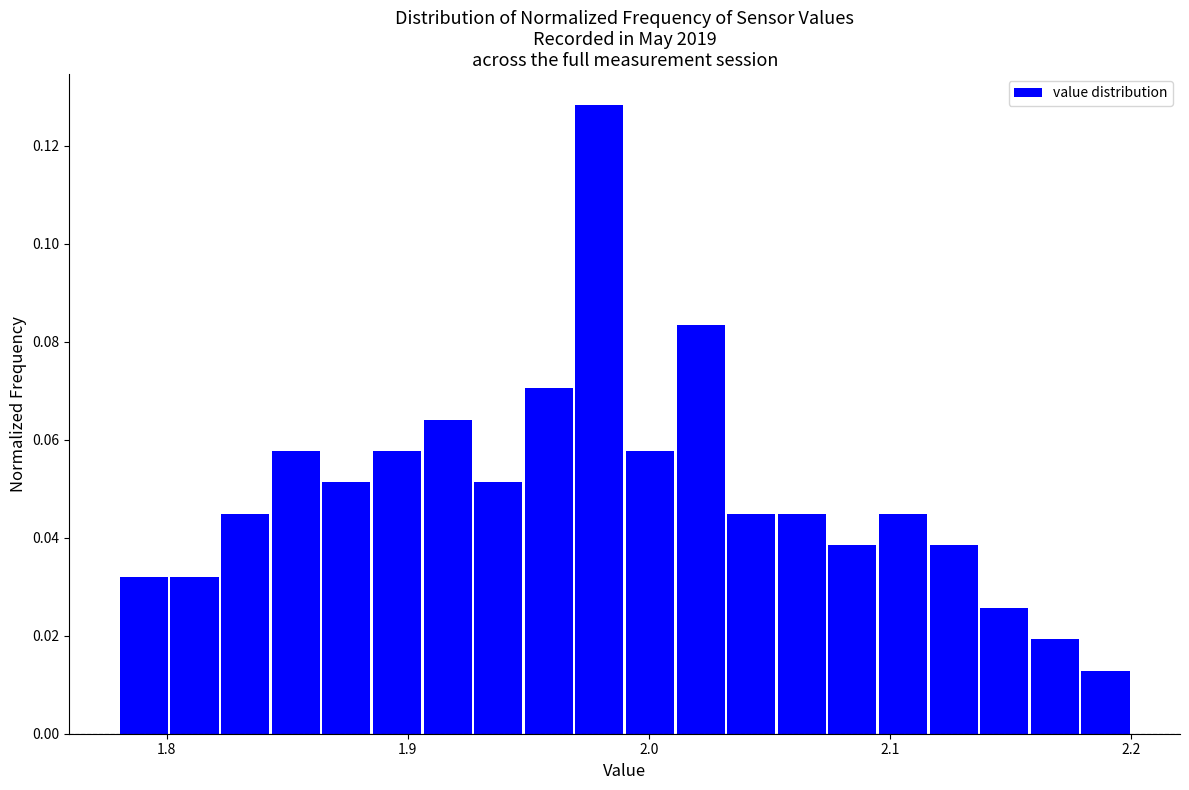

Around what value on the x-axis is the tallest bar? Give the approximate position of its centre, as read against the axis.

1.98